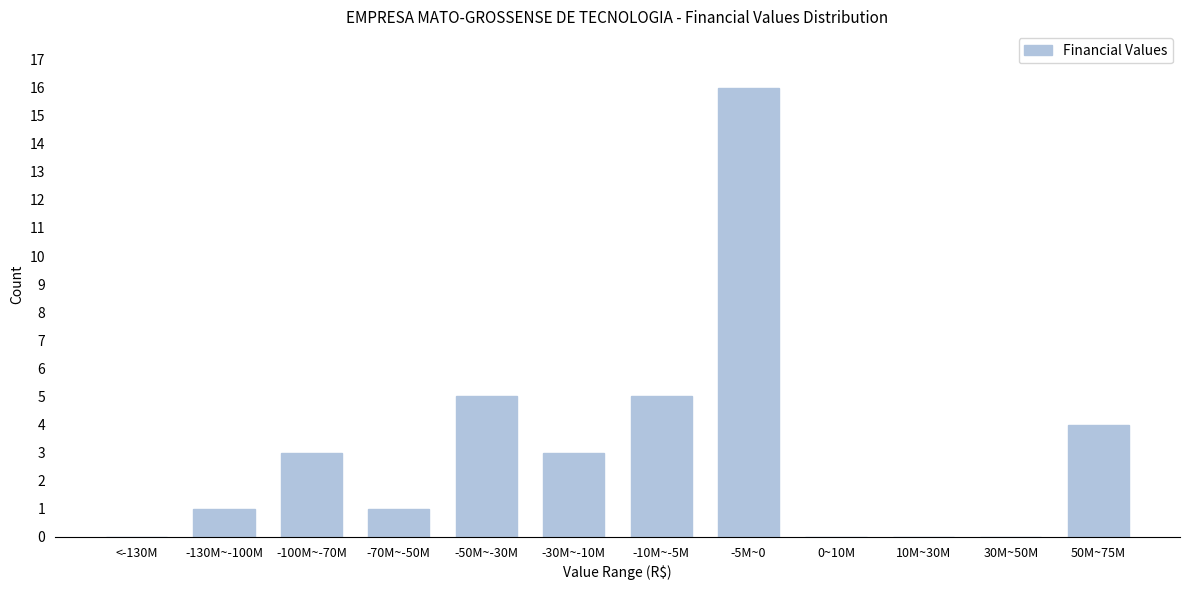

Reading left to right, transcribe all the data shown in this chart.

<-130M=0	-130M~-100M=1	-100M~-70M=3	-70M~-50M=1	-50M~-30M=5	-30M~-10M=3	-10M~-5M=5	-5M~0=16	0~10M=0	10M~30M=0	30M~50M=0	50M~75M=4